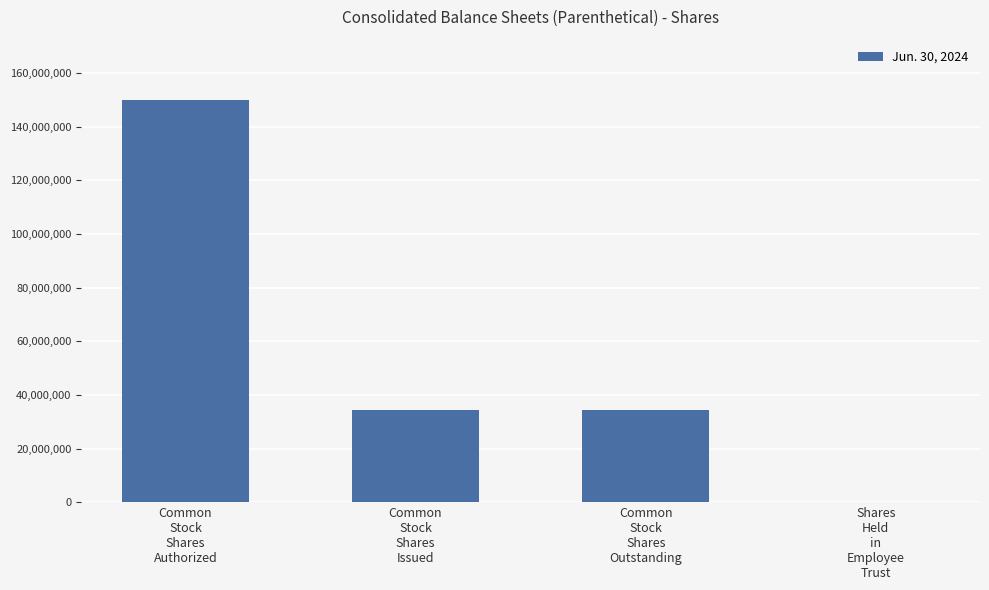

What is the ratio of the value at Common
Stock
Shares
Issued to the value at Common
Stock
Shares
Authorized?

0.2